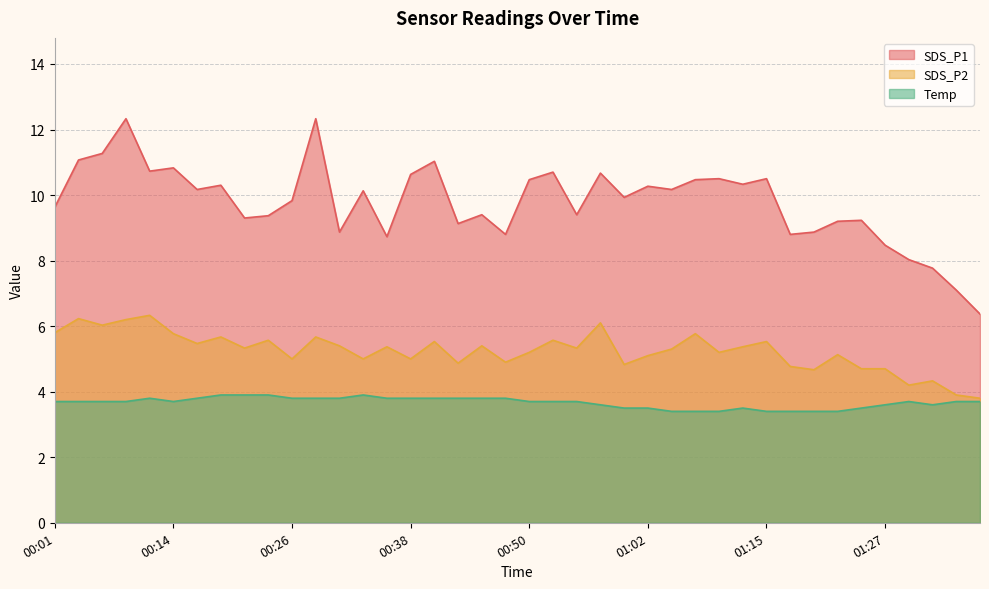

At 01:29, list the series in order from smallest to largest.

Temp, SDS_P2, SDS_P1